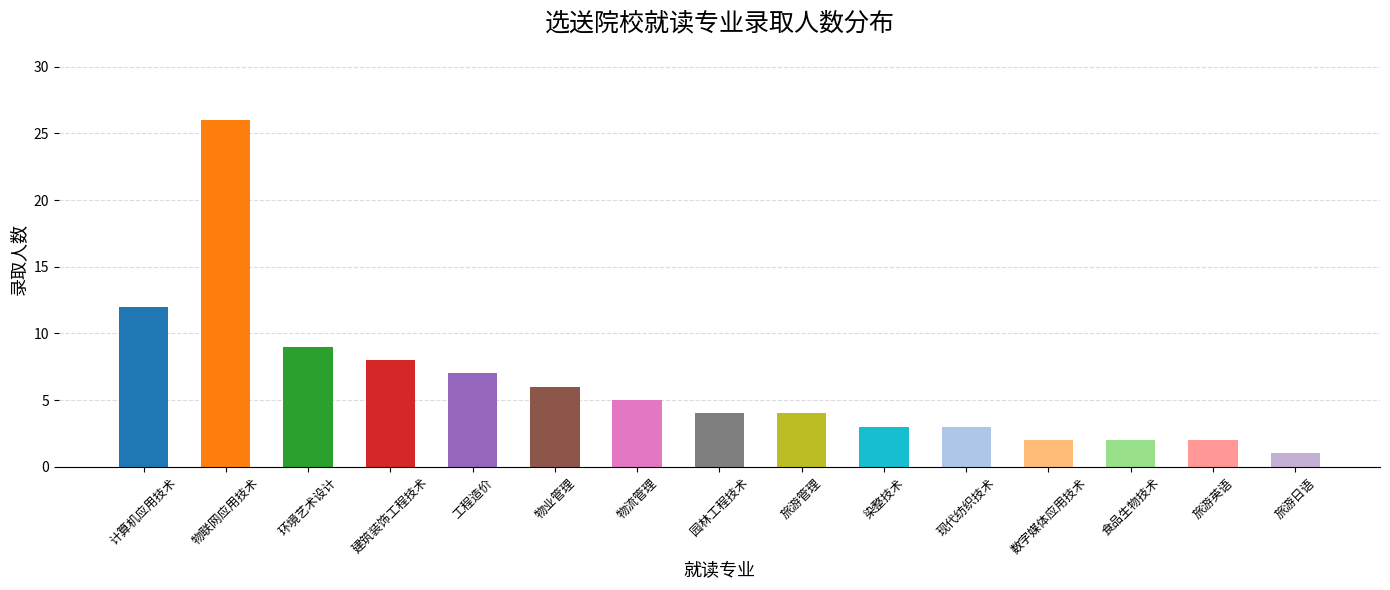

Count the number of categories in the chart.

15